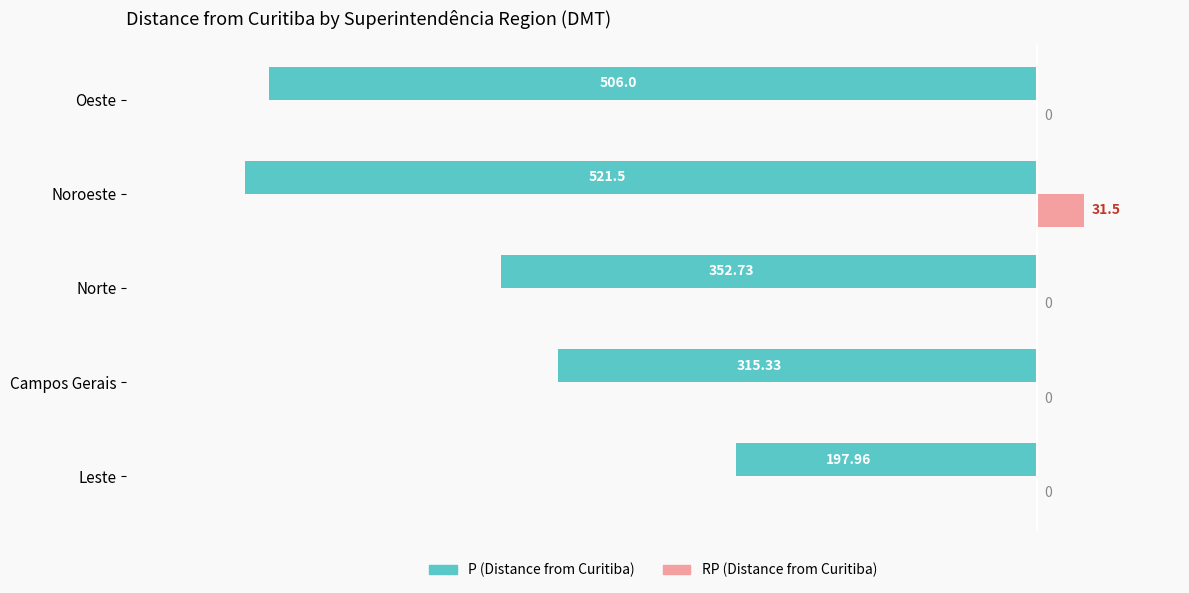

At which category does the chart reach its peak across all series?

Noroeste